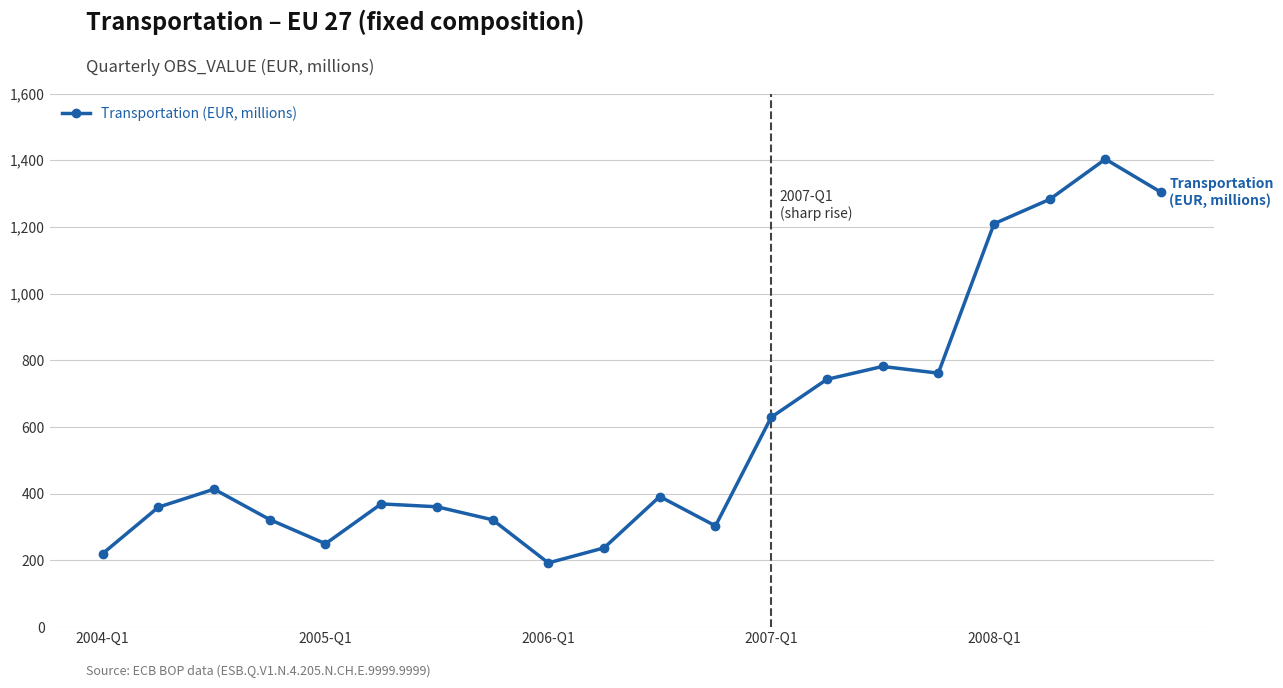

What is the smallest value displayed?

192.6